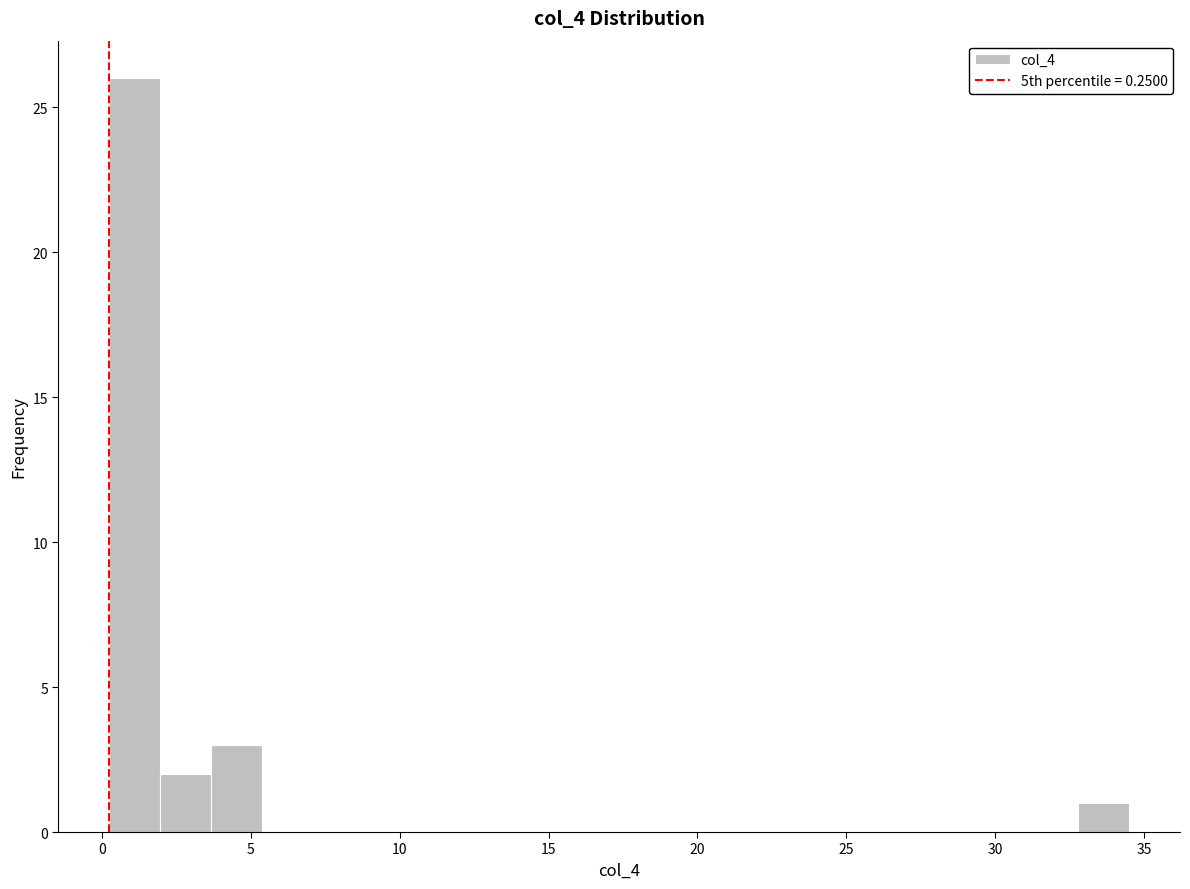

Read against the x-axis, roughly where is the centre of the tallest bar?

1.0